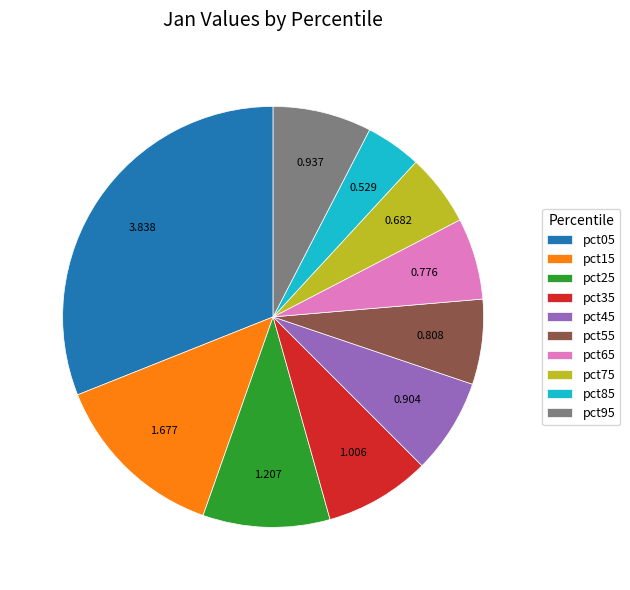

Which category has the biggest portion of the pie?

pct05